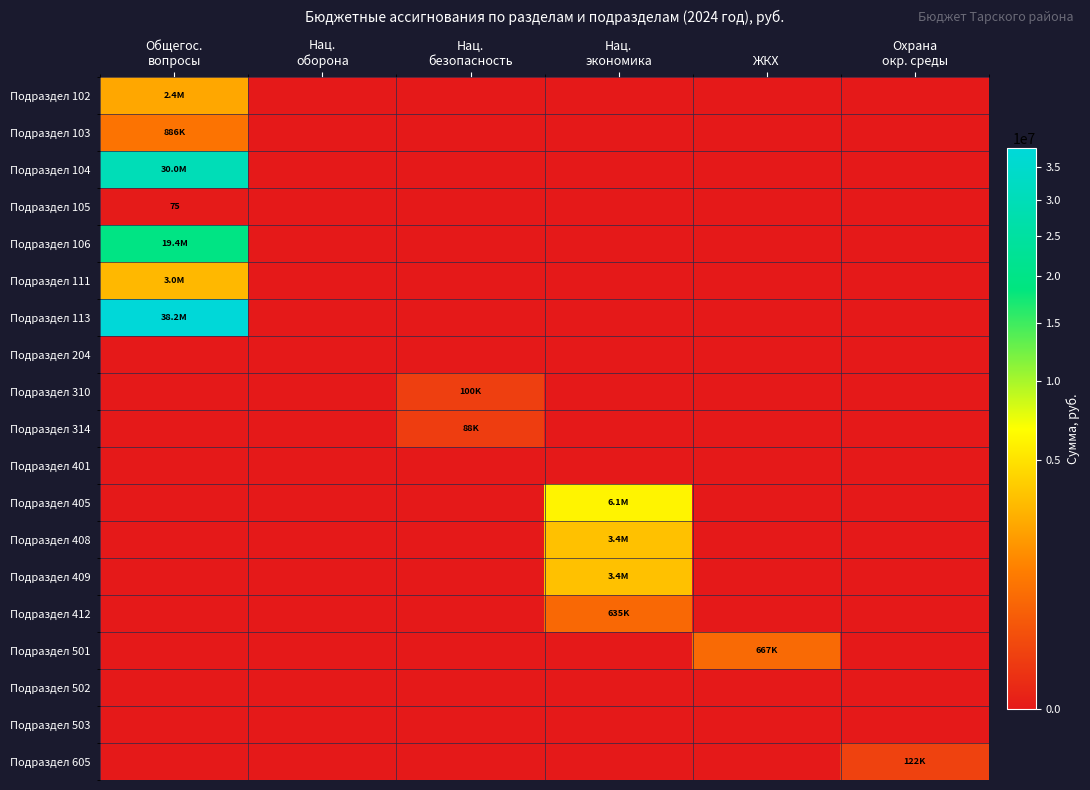

What is the greatest value displayed?

38187761.1